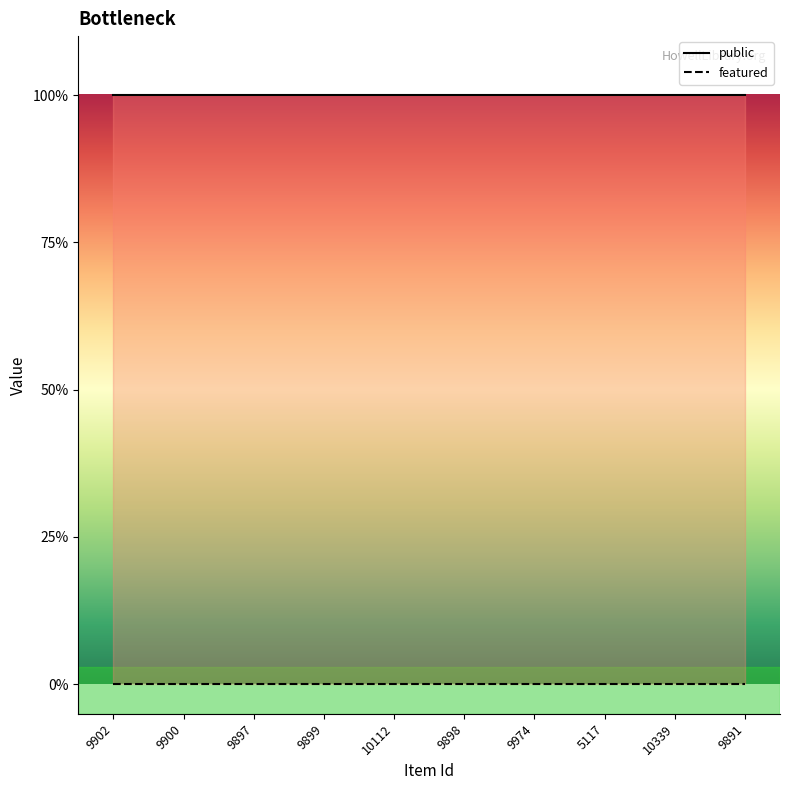

The value of public at 9891 is 1. True or false?

True